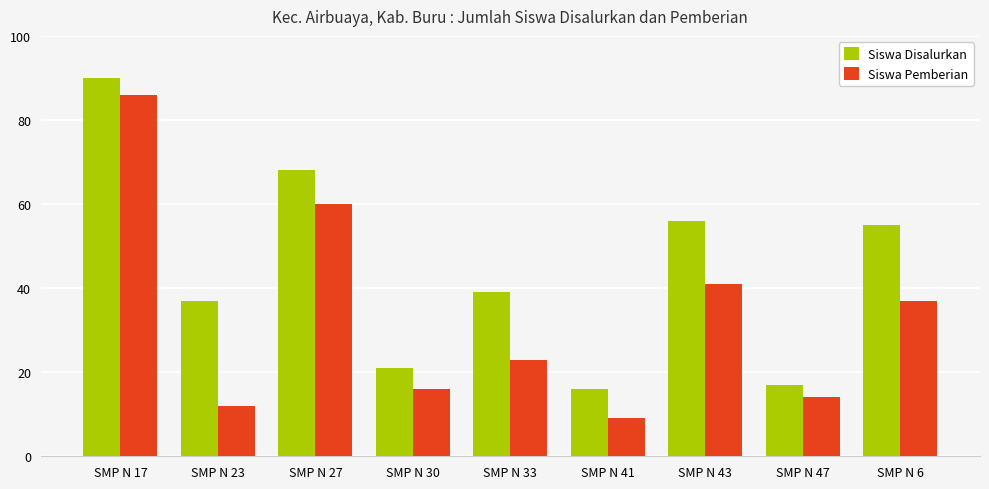

What is the sum of all Siswa Pemberian values?

298